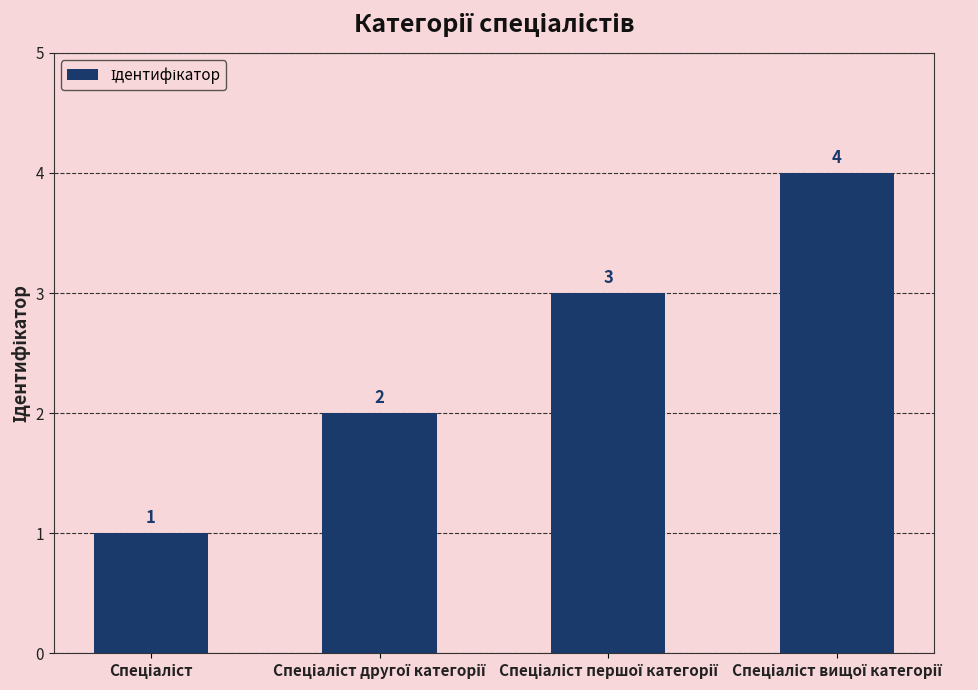

What is the difference between the maximum and minimum values?

3